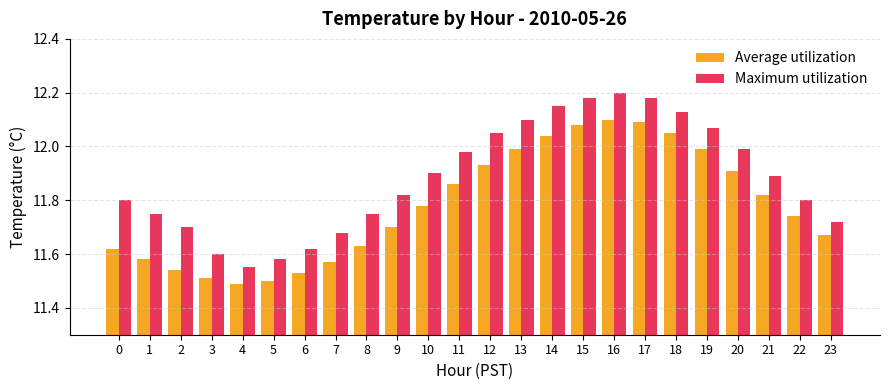

Which series has the largest range (max minus min)?

Maximum utilization